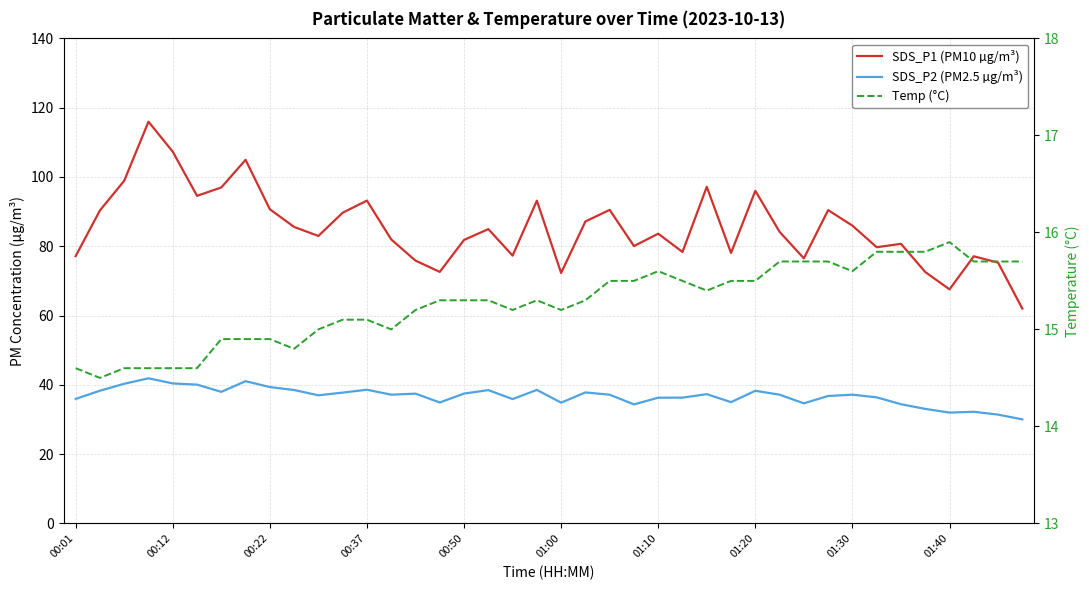

What is the sum of all Temp (°C) values?

610.9